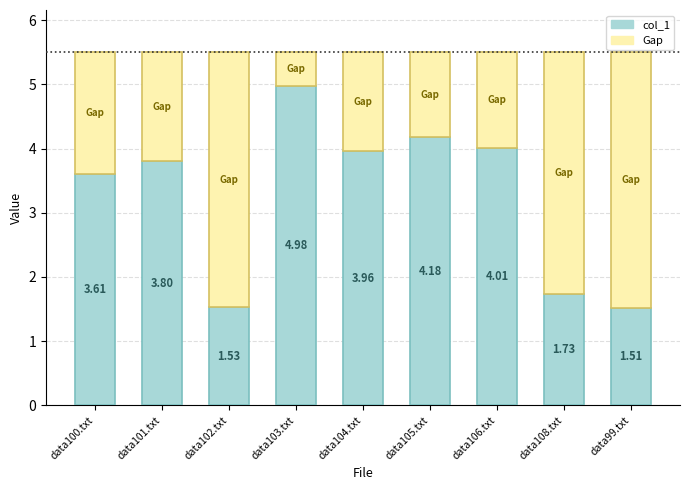

What are all the series names shown in the legend?

col_1, Gap